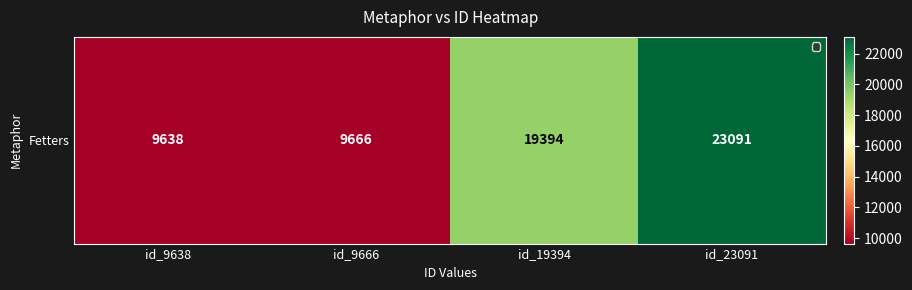

How many categories are shown in the chart?

4